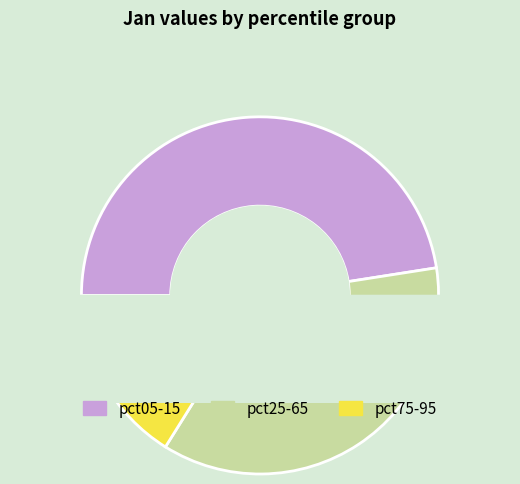

What is the largest slice in the pie chart?

pct05